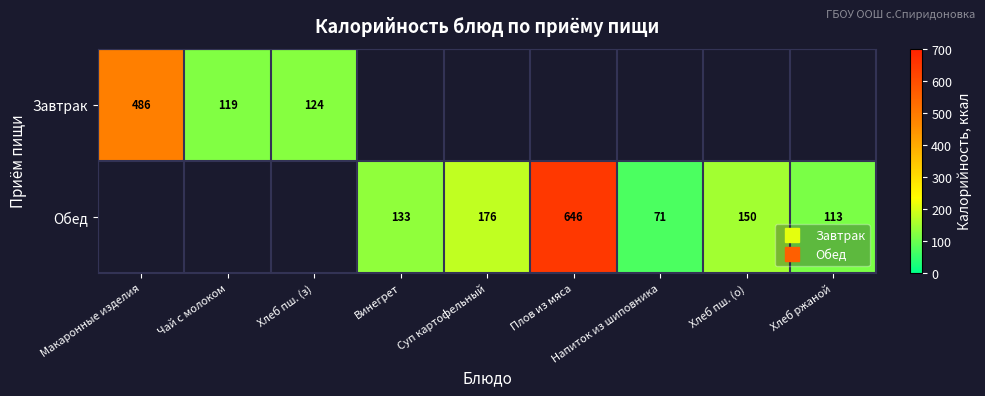

What is the difference between the Обед values at Хлеб пш. (о) and Суп картофельный?

26.0